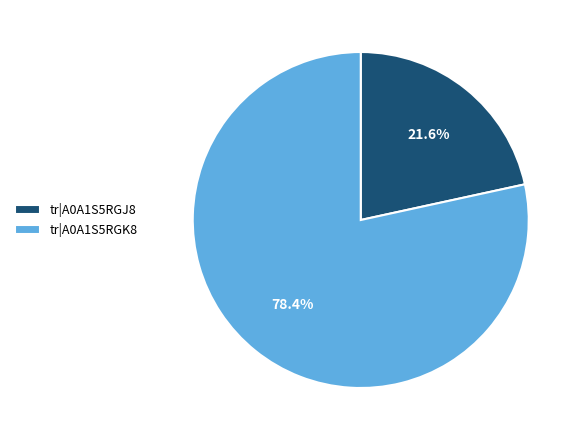

Which has a higher value, tr|A0A1S5RGK8 or tr|A0A1S5RGJ8?

tr|A0A1S5RGK8